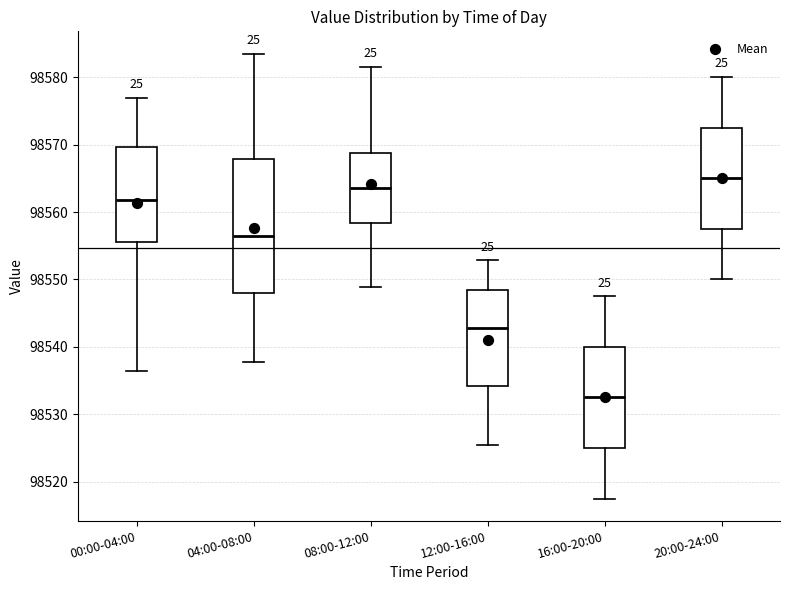

Reading left to right, transcribe this box plot: for each box, give where its median line is, the range the box spans, and where its two whiskers end, as read against the y-axis. The values are not printed on the chart, so give them approximately, as read against the axis.

00:00-04:00: median 98562, box 98556 to 98570, whiskers 98536 to 98577
04:00-08:00: median 98556, box 98548 to 98568, whiskers 98538 to 98584
08:00-12:00: median 98564, box 98558 to 98569, whiskers 98549 to 98582
12:00-16:00: median 98543, box 98534 to 98549, whiskers 98526 to 98553
16:00-20:00: median 98533, box 98525 to 98540, whiskers 98518 to 98548
20:00-24:00: median 98565, box 98558 to 98573, whiskers 98550 to 98580